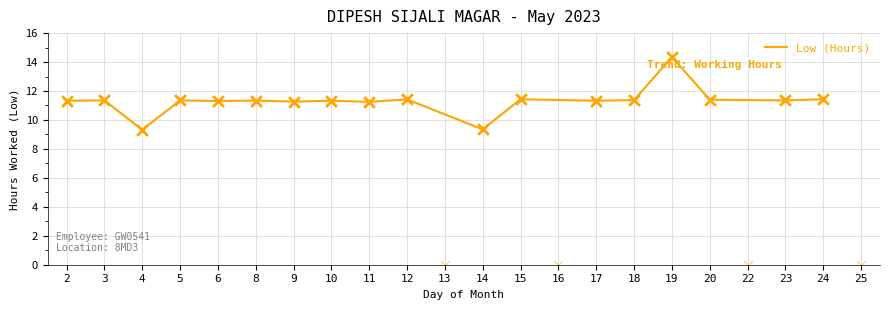

The Low (Hours) series shows 2.9 at 17. True or false?

False